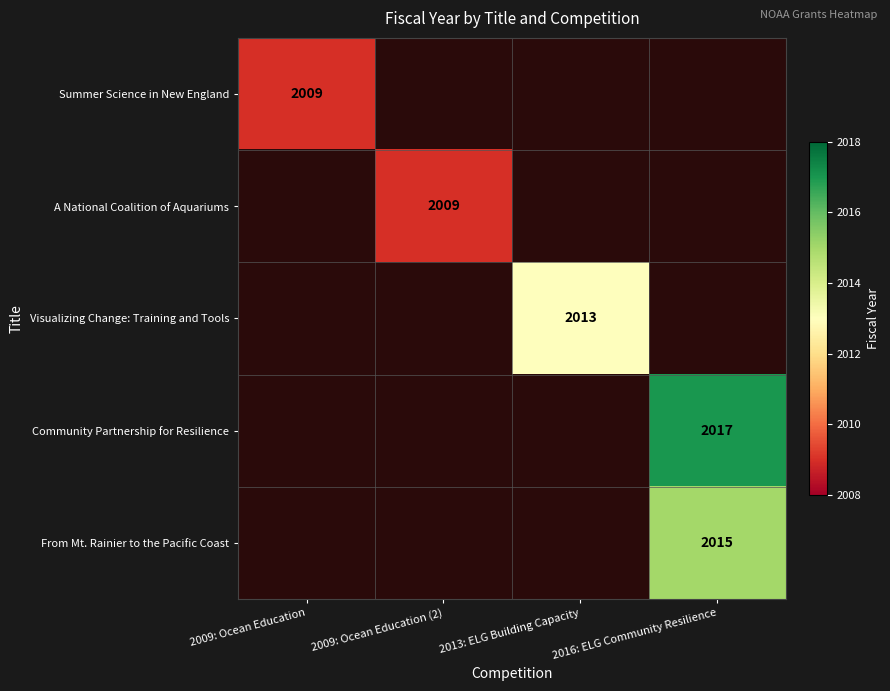

The Summer Science in New England series shows 2009 at 2009: Ocean Education. True or false?

True